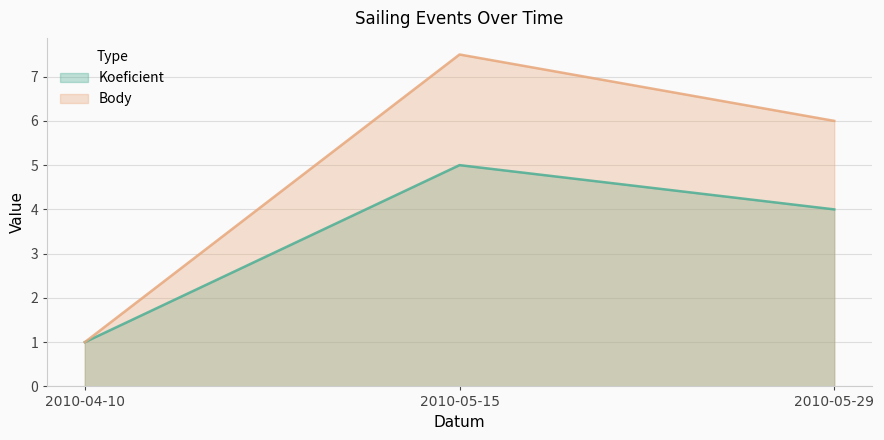

How many values in the Koeficient series are below 4?

1